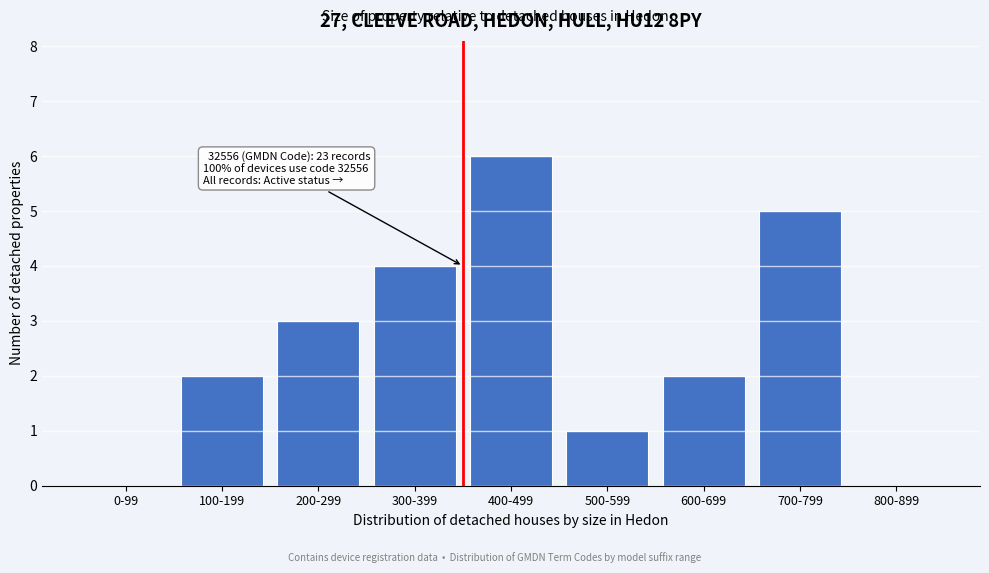

Reading left to right, transcribe all the data shown in this chart.

0-99=0	100-199=2	200-299=3	300-399=4	400-499=6	500-599=1	600-699=2	700-799=5	800-899=0